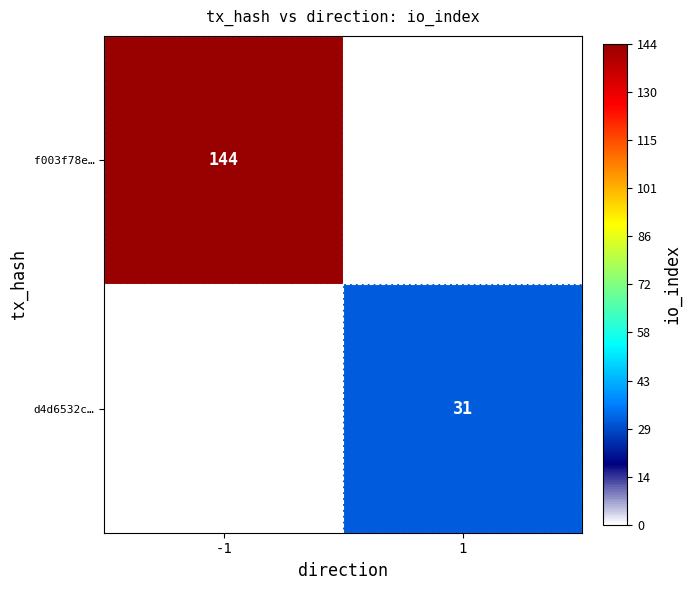

Is the value of f003f78e… at -1 greater than the value of d4d6532c… at 1?

Yes